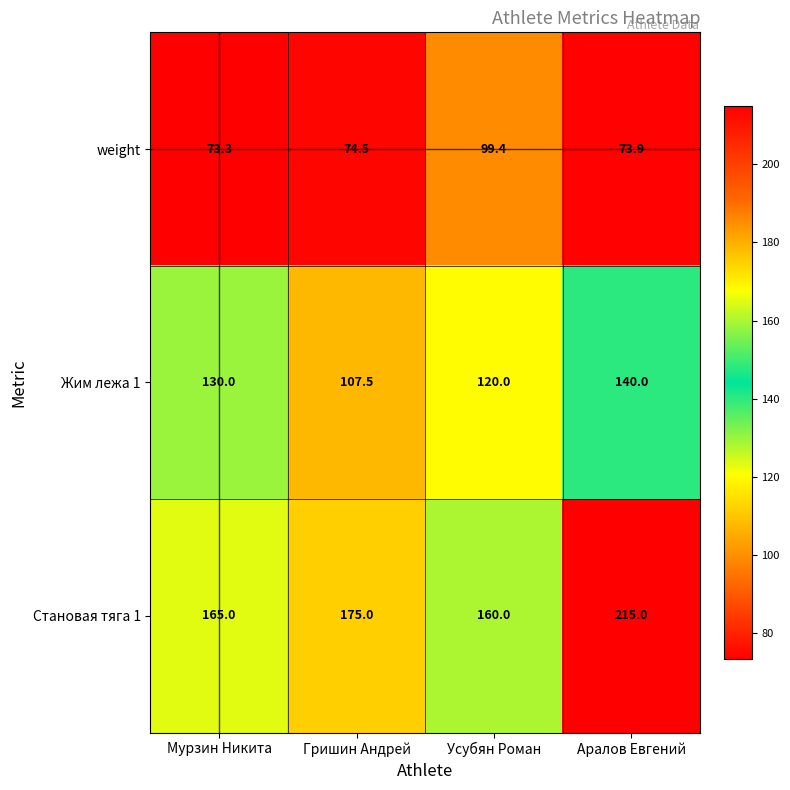

At how many categories does at least one series exceed 198?

1